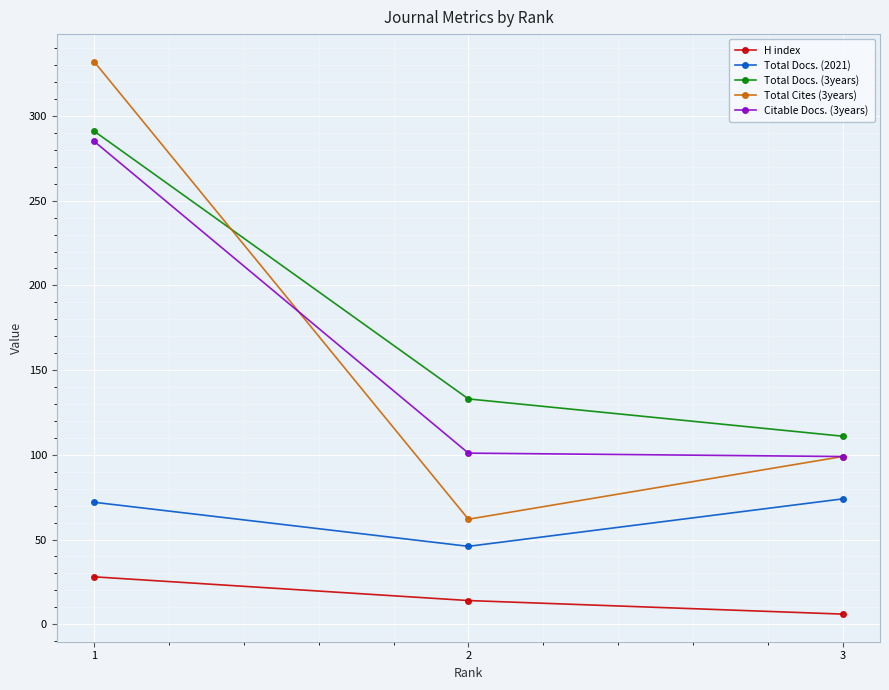

What is the difference between the maximum and second lowest values in the H index series?

14